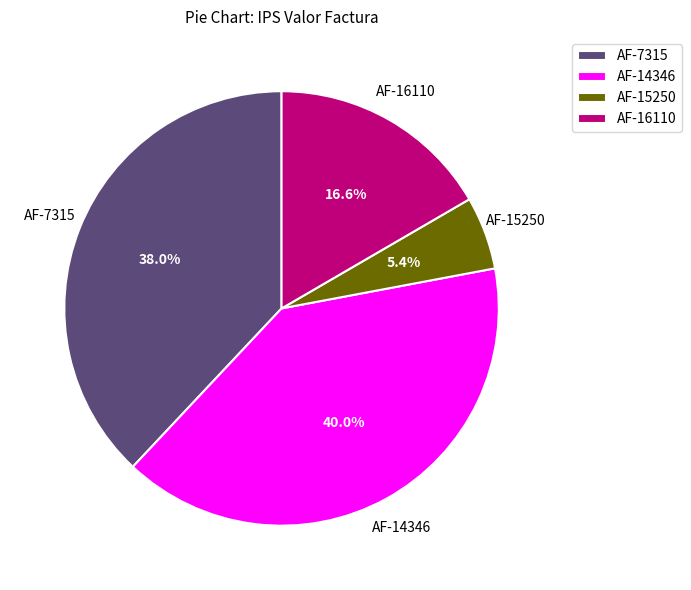

Does AF-14346 represent more than half of the total?

No